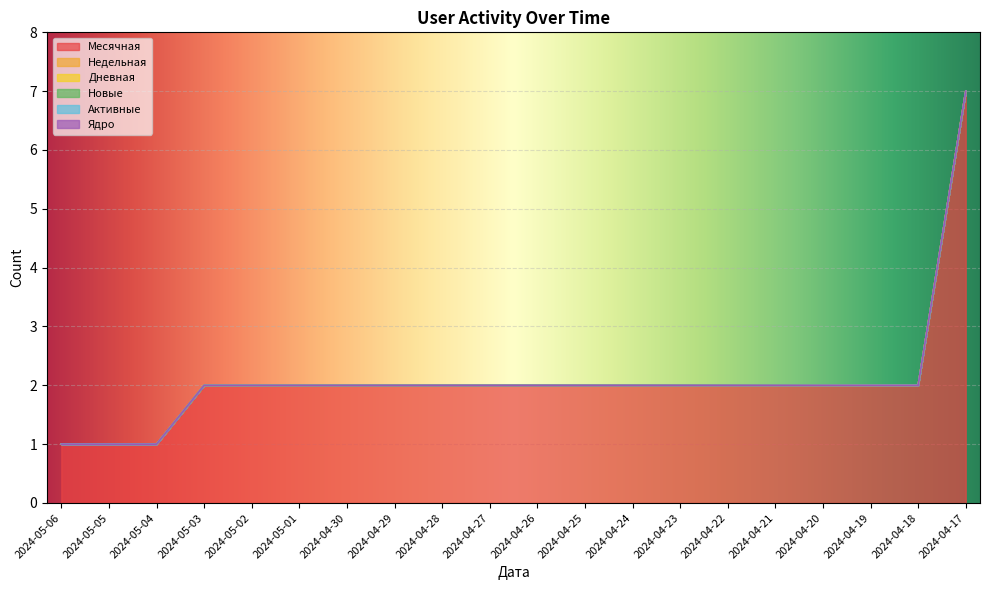

Which series has the widest spread of values?

Месячная